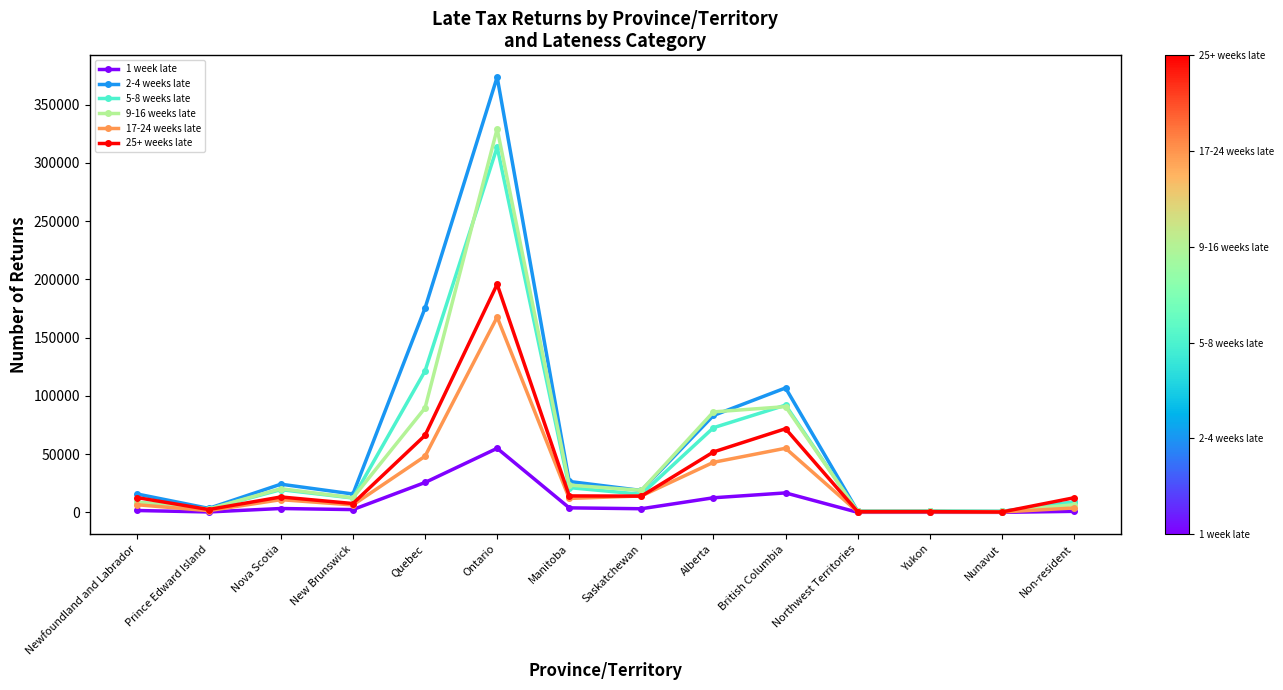

What is the difference between the highest and lowest values at British Columbia?

90060